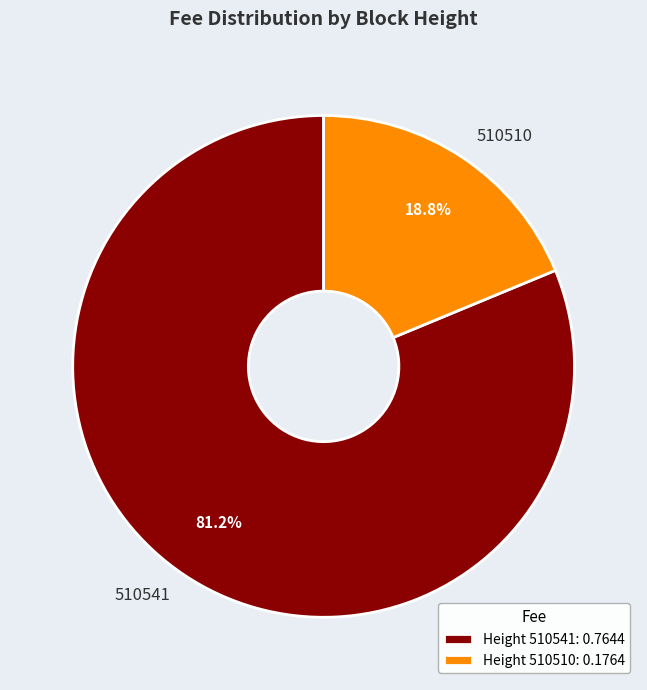

Which has a higher value, 510541 or 510510?

510541